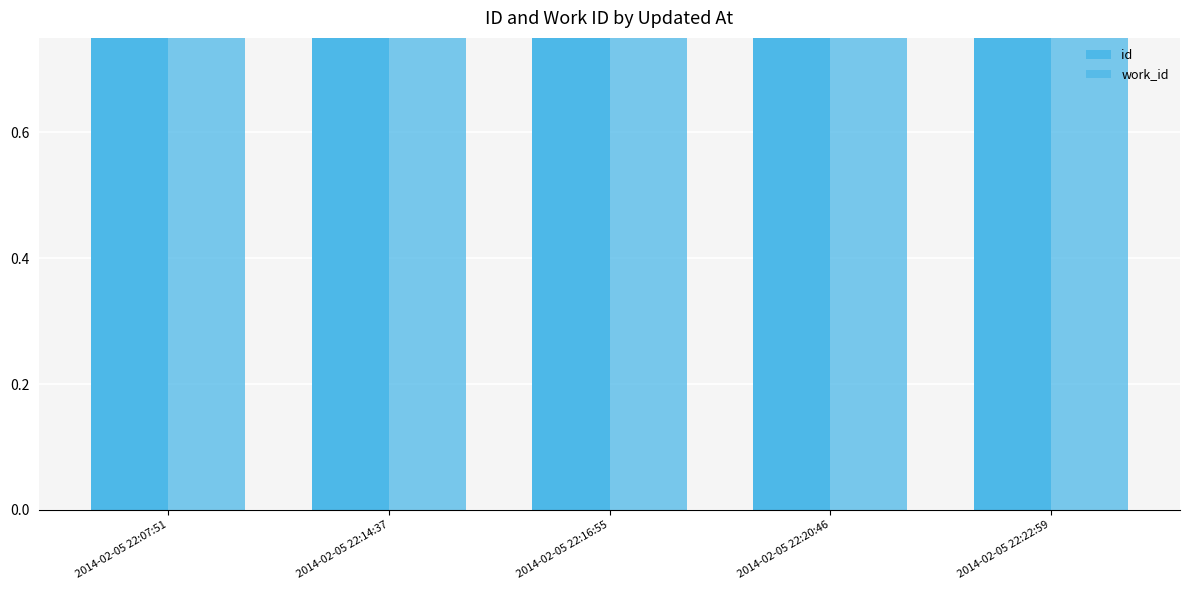

How many data points does each series have?

5